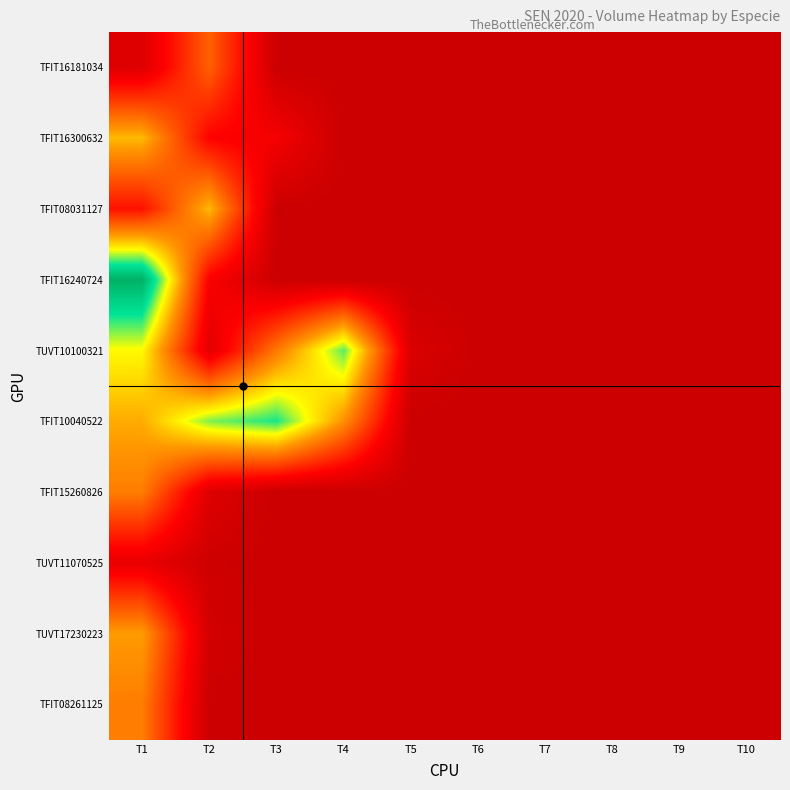

Which series has the largest range (max minus min)?

TFIT16240724